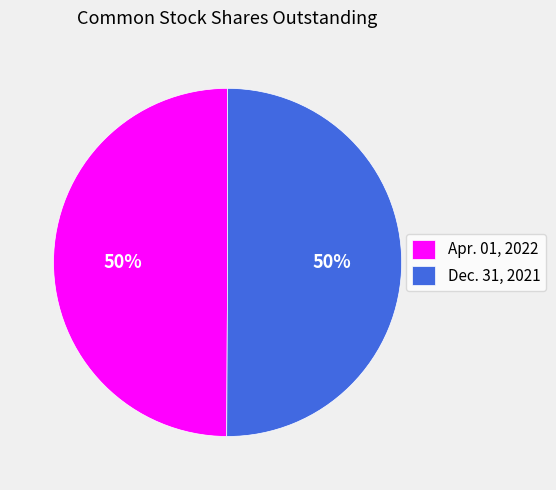

True or false: Apr. 01, 2022 accounts for 38% of the total.

False